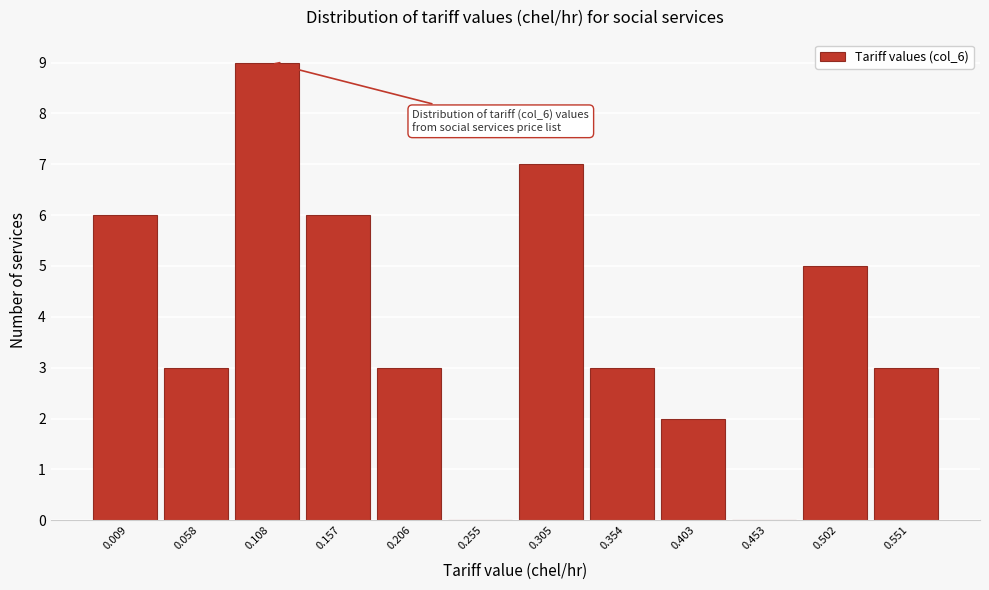

Reading left to right, list all the values displayed in this chart.

0.009=6	0.058=3	0.108=9	0.157=6	0.206=3	0.255=0	0.305=7	0.354=3	0.403=2	0.453=0	0.502=5	0.551=3